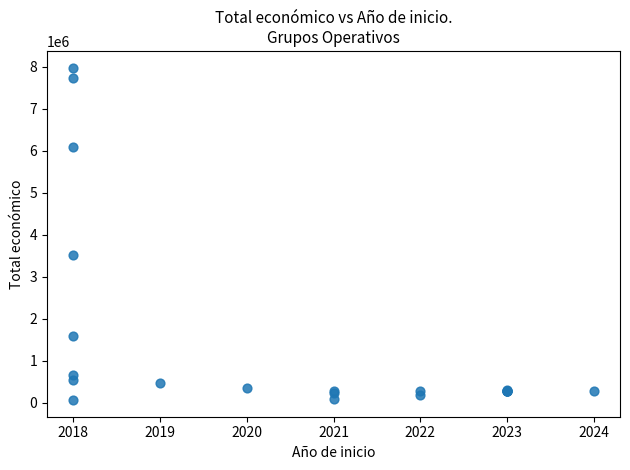

What Y value in the scatter plot is closest to 4021625?

3508005